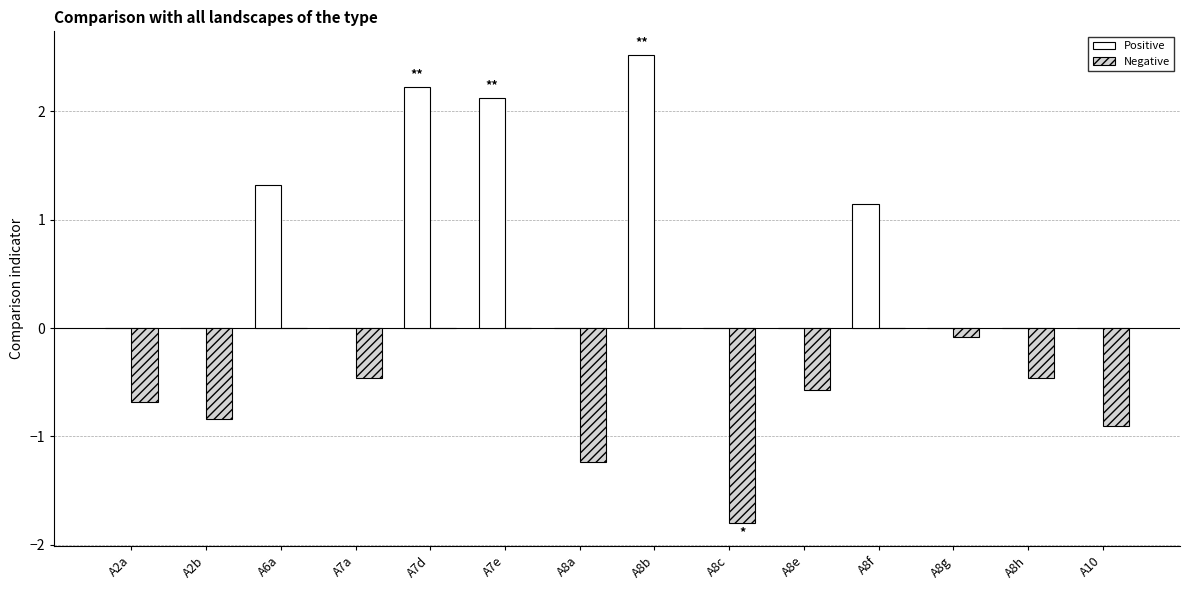

What is the total value across all series at A10?

-0.9